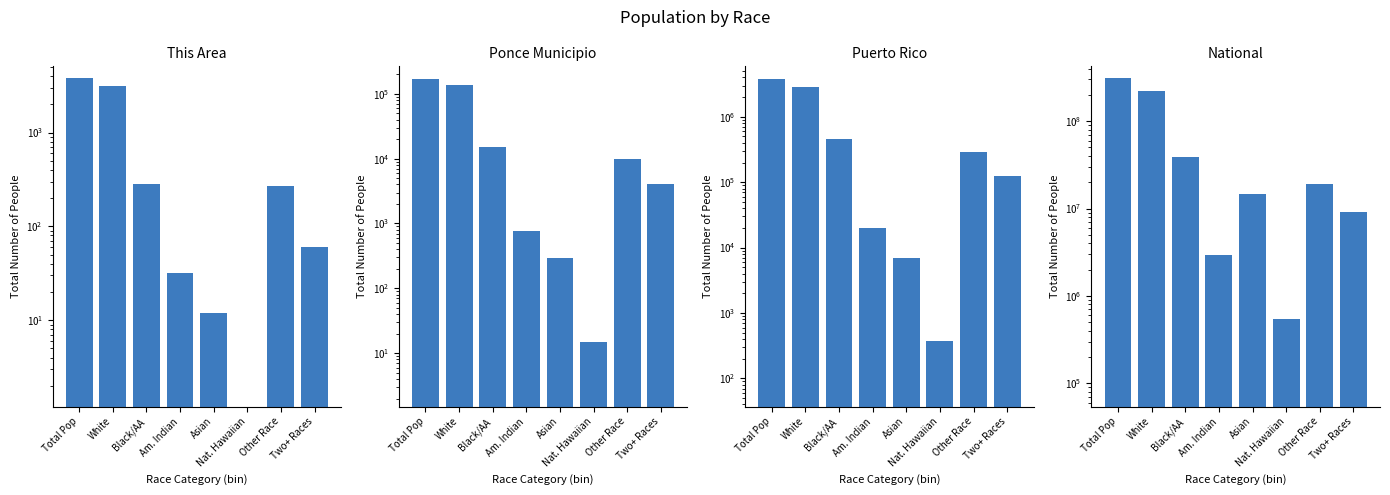

List the labels in order of National value, smallest first.

Nat. Hawaiian, Am. Indian, Two+ Races, Asian, Other Race, Black/AA, White, Total Pop